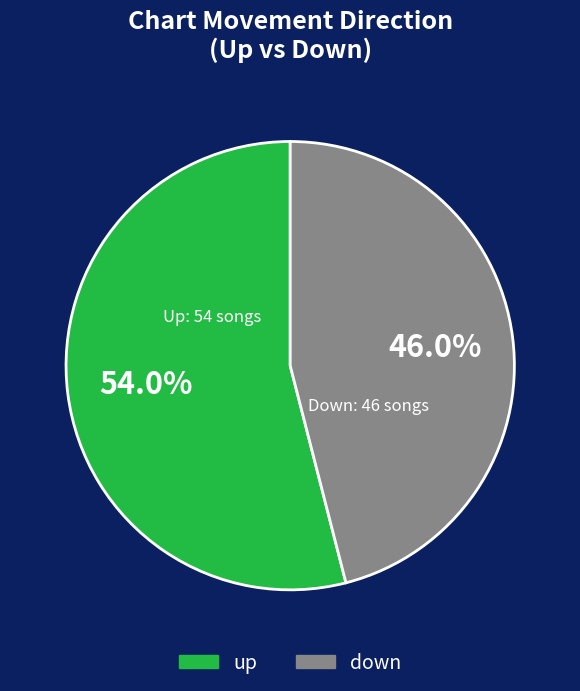

Is it true that up is 64% of the pie?

False